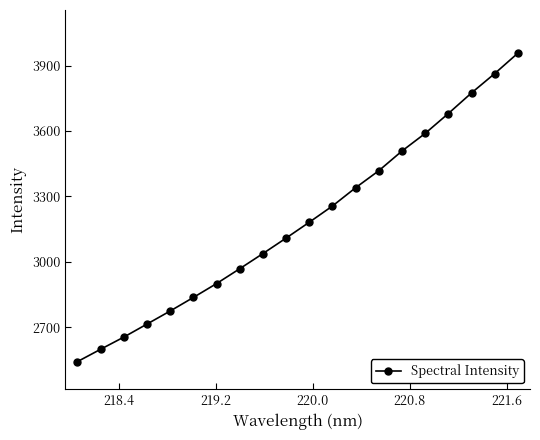

What is the minimum value shown in the chart?

2542.3